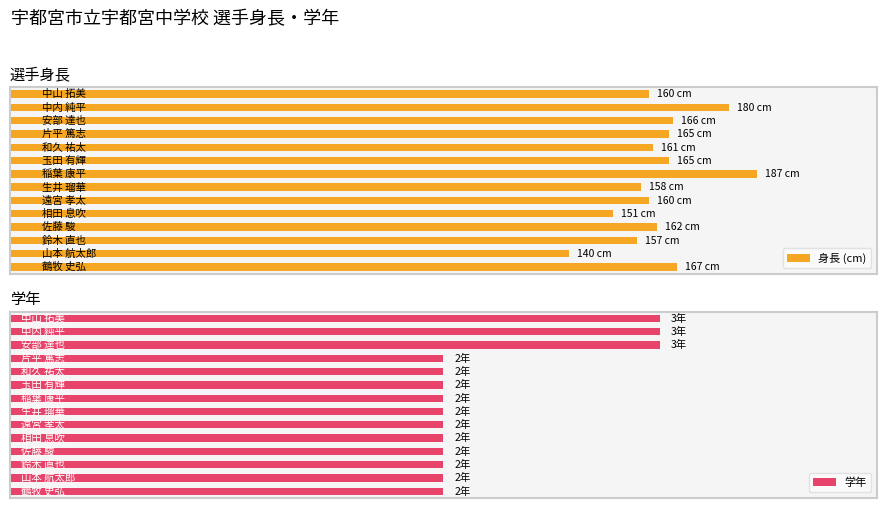

Reading left to right, transcribe all the data shown in this chart.

身長 (cm): 0=160	1=180	2=166	3=165	4=161	5=165	6=187	7=158	8=160	9=151	10=162	11=157	12=140	13=167
学年: 0=3	1=3	2=3	3=2	4=2	5=2	6=2	7=2	8=2	9=2	10=2	11=2	12=2	13=2